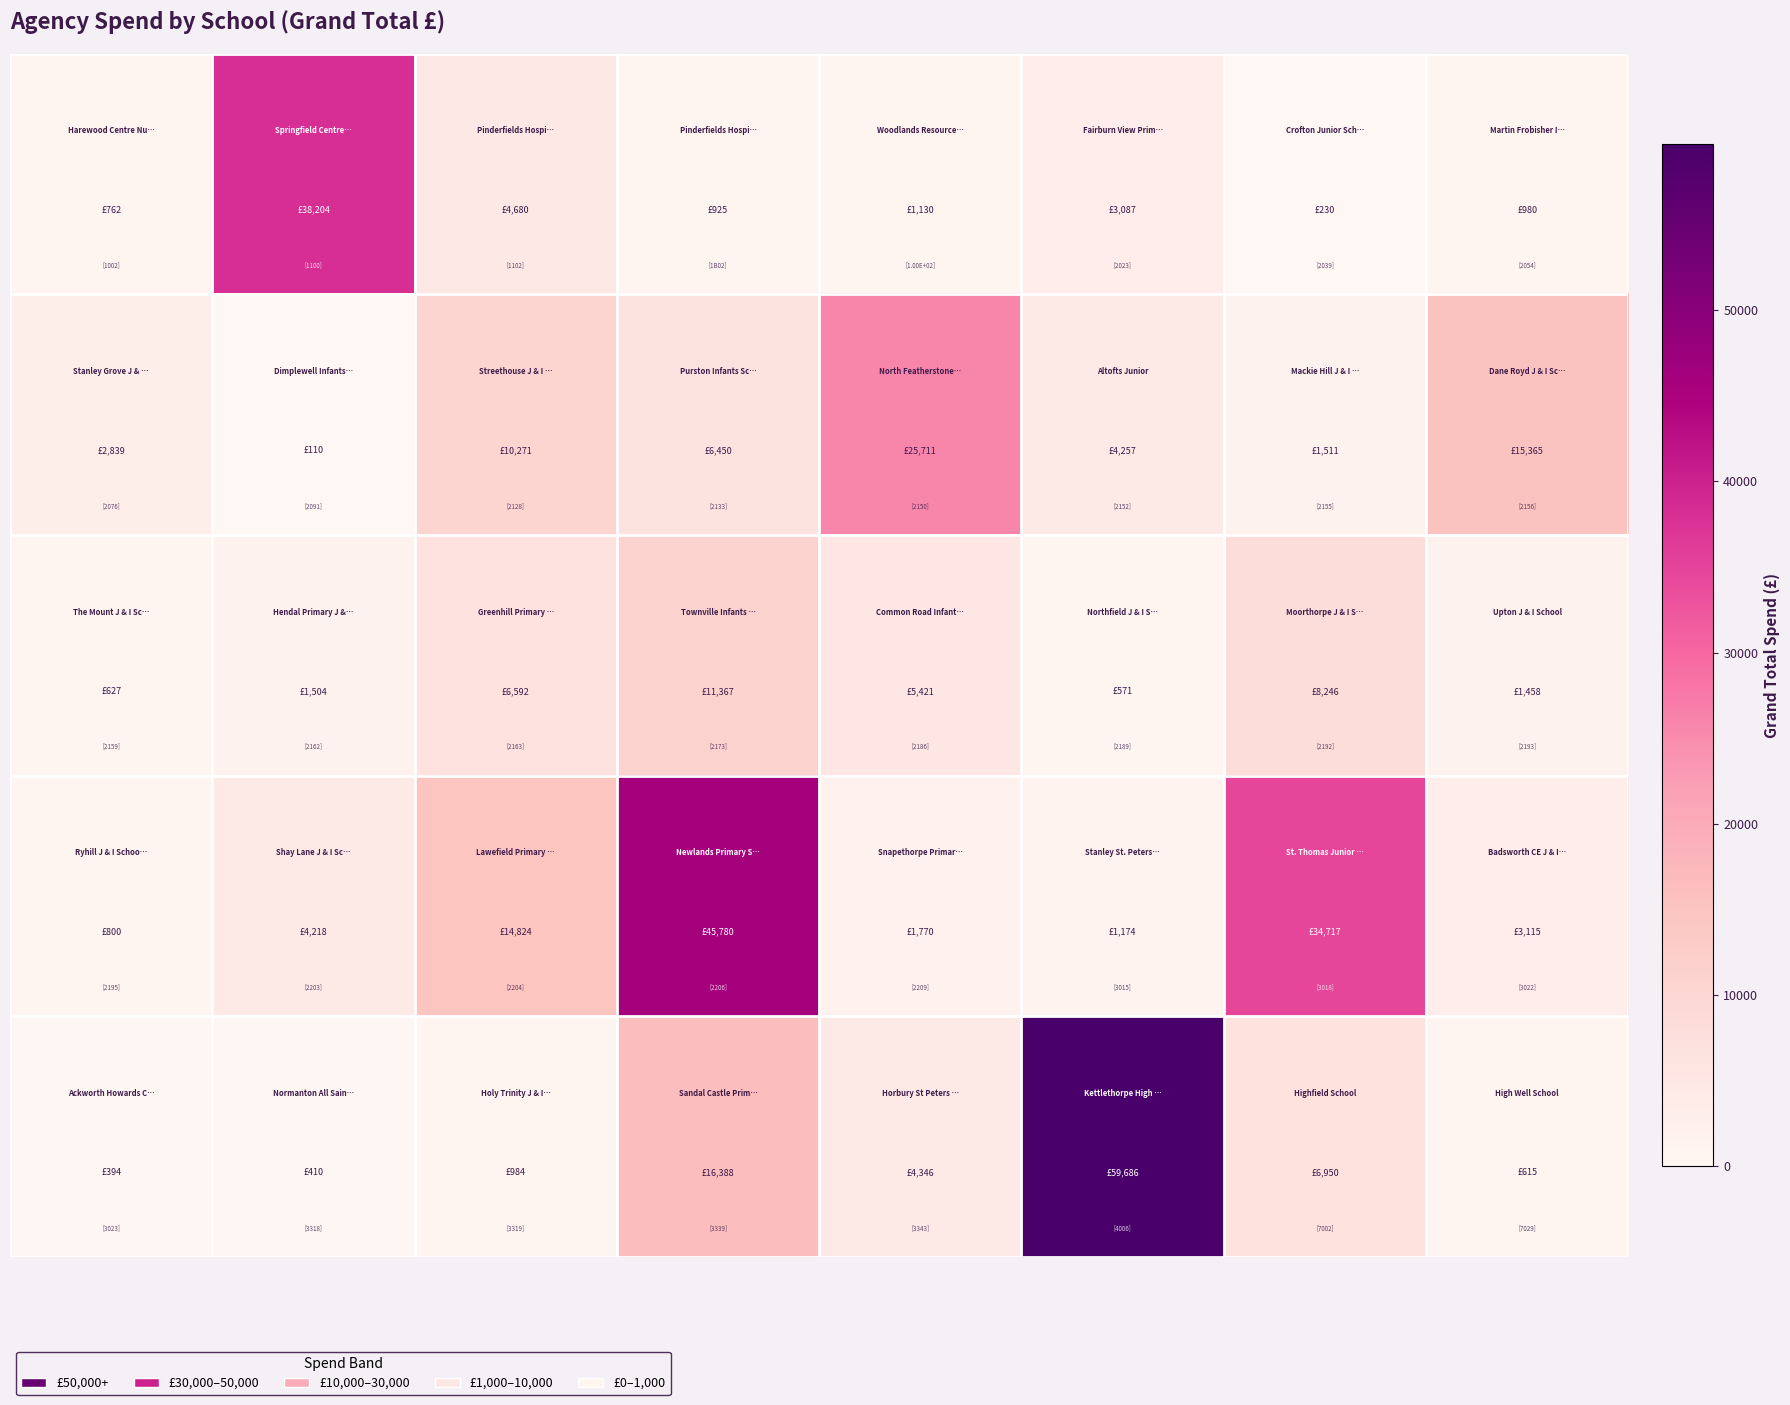

What is the minimum value shown in the chart?

110.0